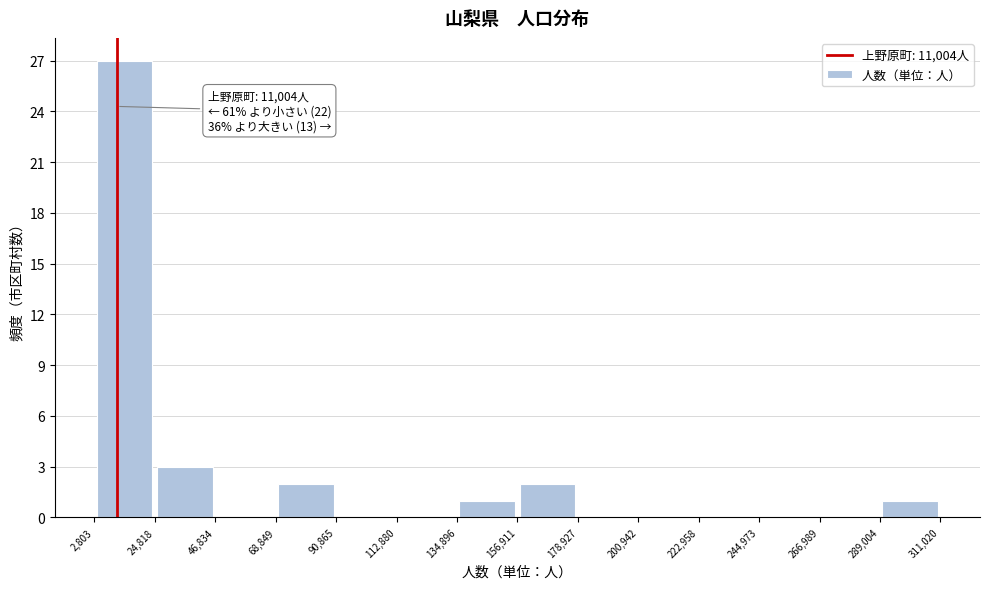

Over which range of the x-axis is the bar tallest?

2,803 to 24,818